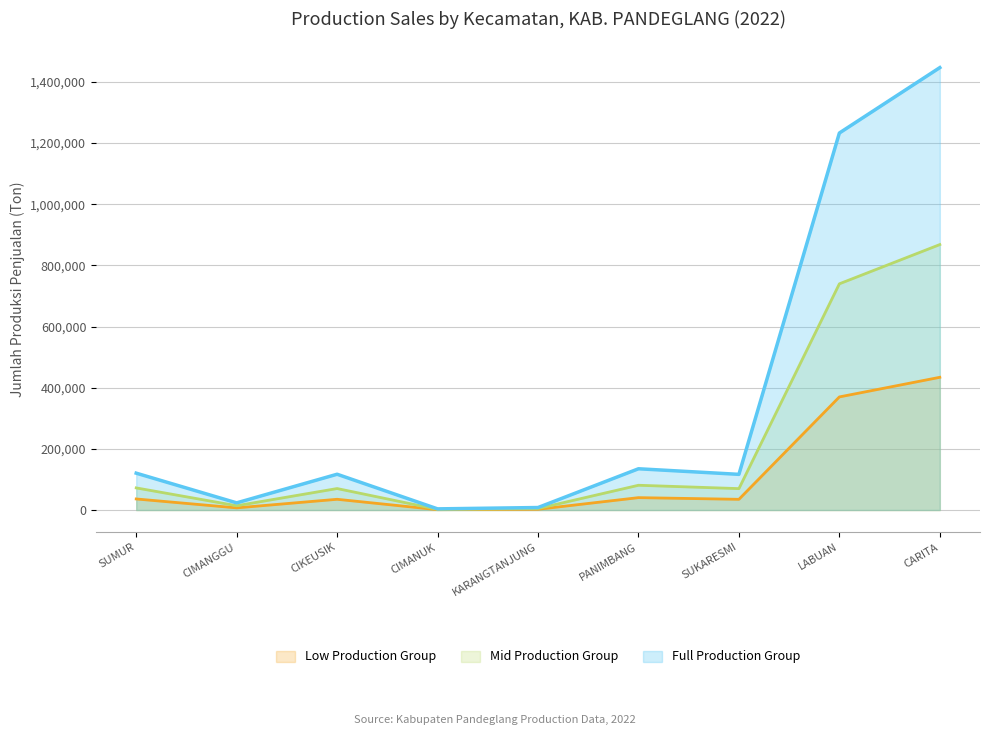

Which series changed the most between PANIMBANG and LABUAN?

Full Production Group